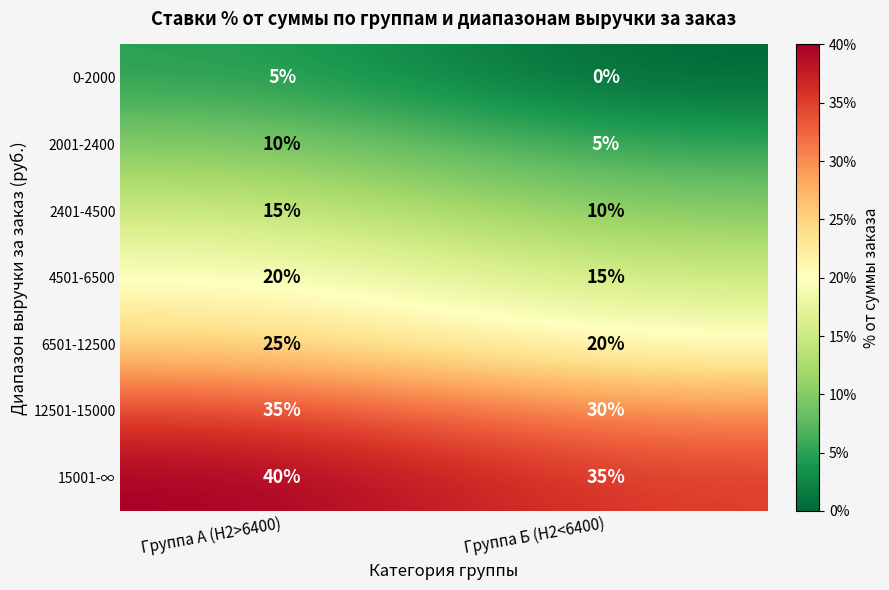

What value does the 12501-15000 series have at Группа Б (H2<6400)?

30